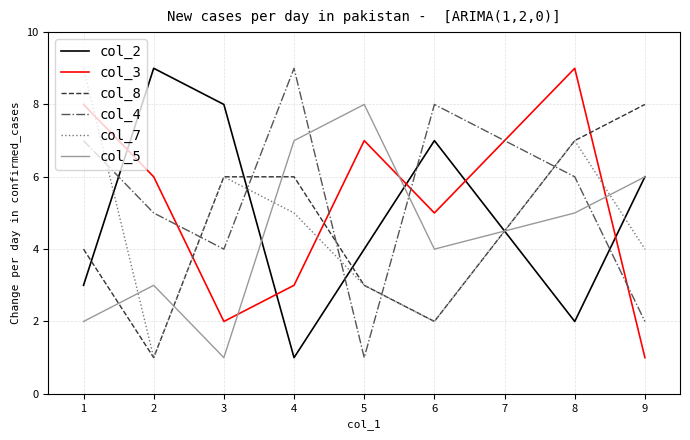

At which category is the sum across all series the highest?

8